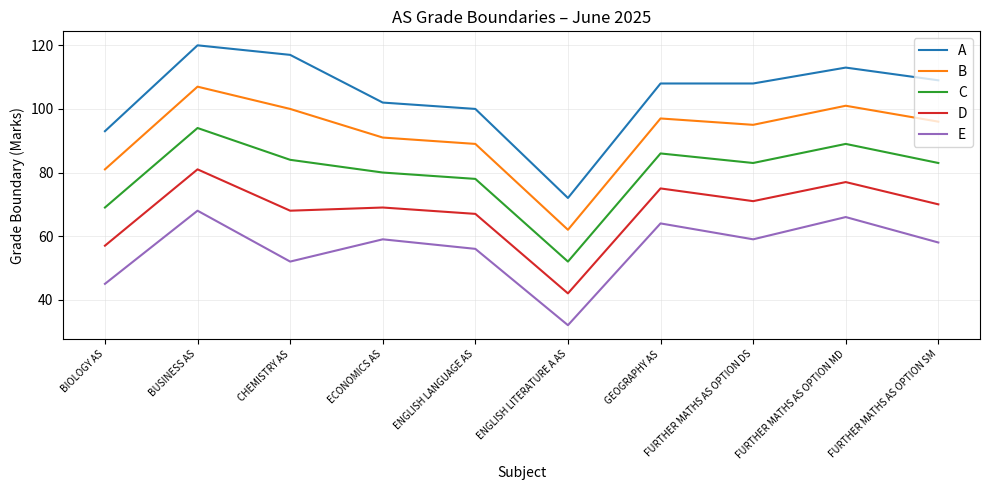

At GEOGRAPHY AS, list the series in order from largest to smallest.

A, B, C, D, E